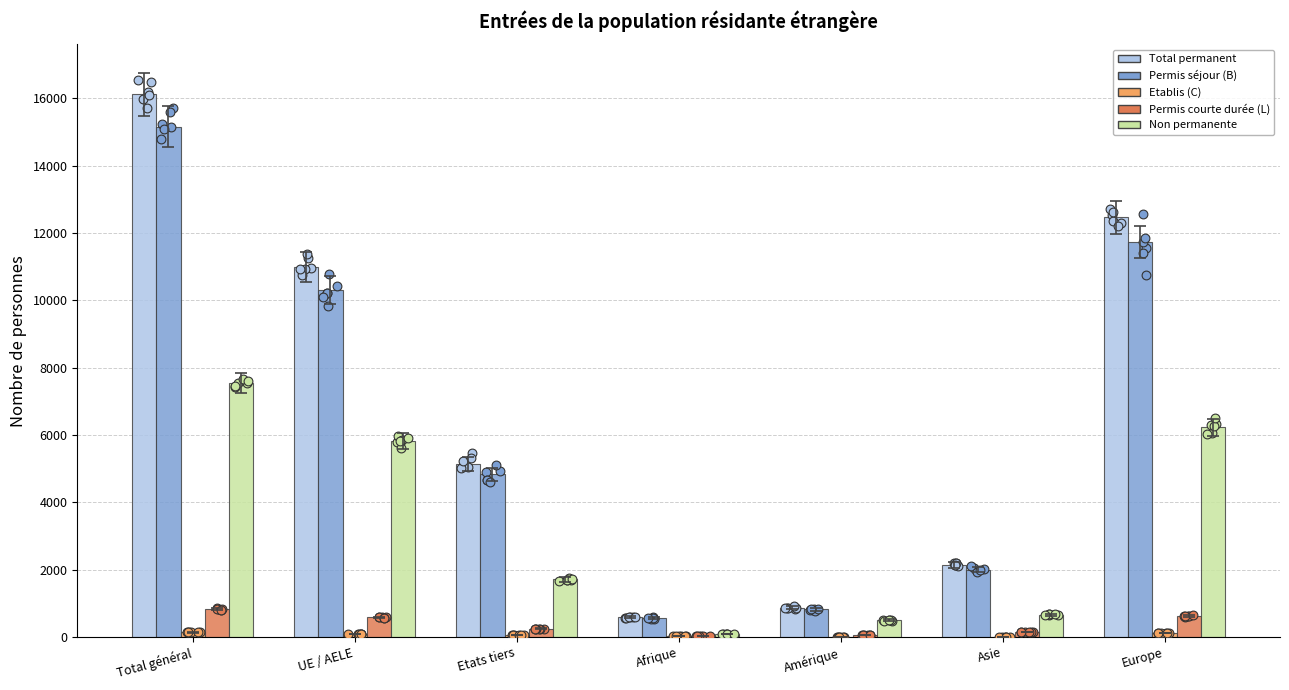

What are all the series names shown in the legend?

Total permanent, Permis séjour (B), Etablis (C), Permis courte durée (L), Non permanente